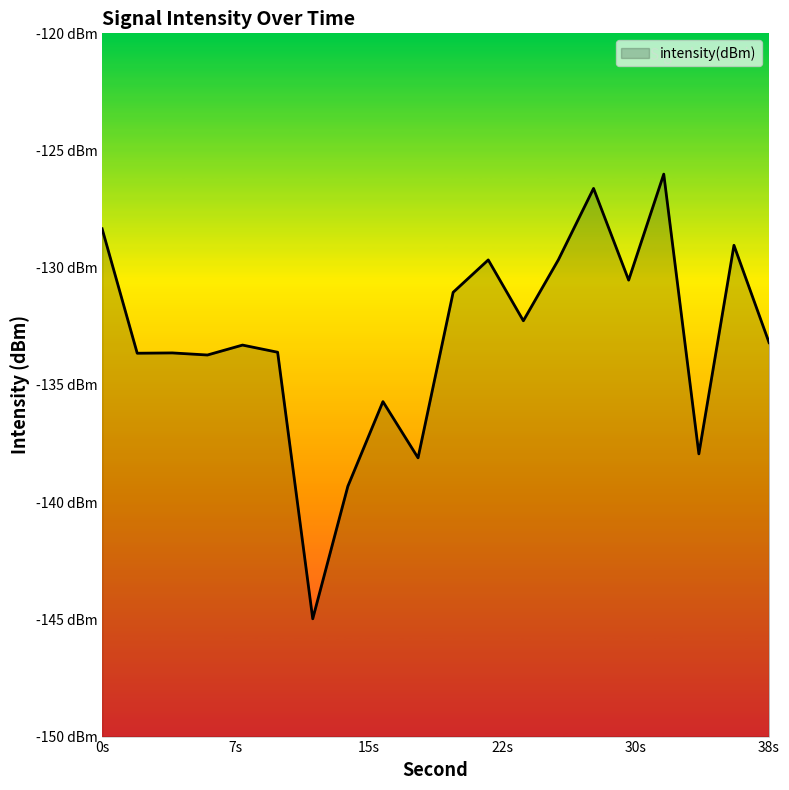

At which category does the data reach its first local valley?

2